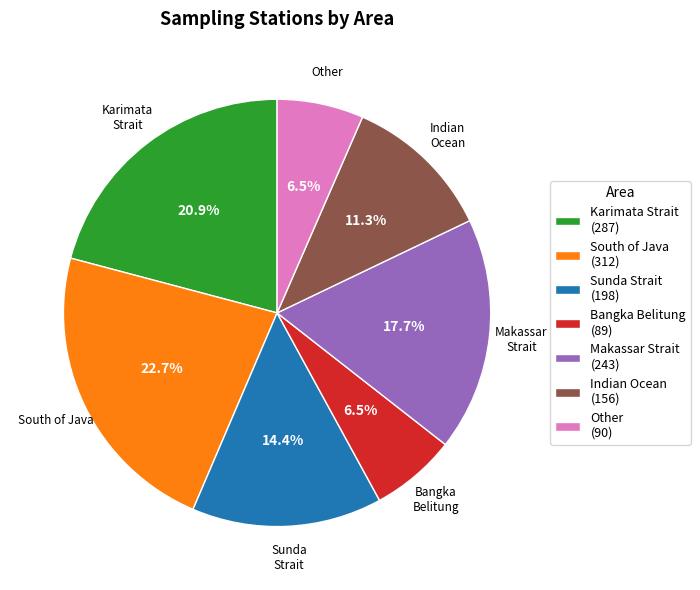

Does any single category account for the majority?

No